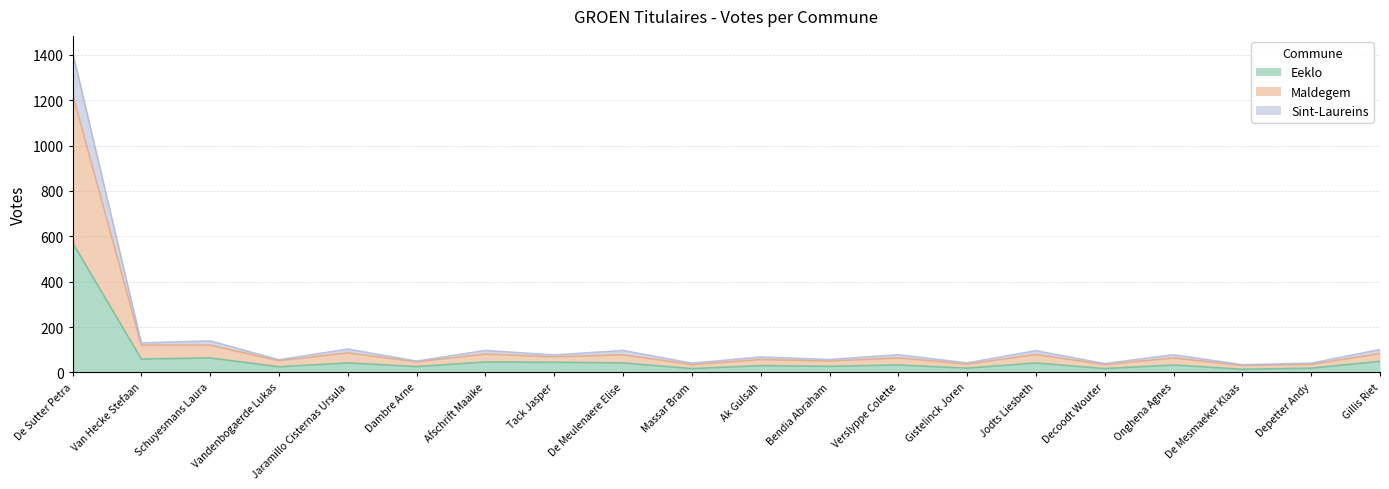

The value of Maldegem at Vandenbogaerde Lukas is 27. True or false?

False